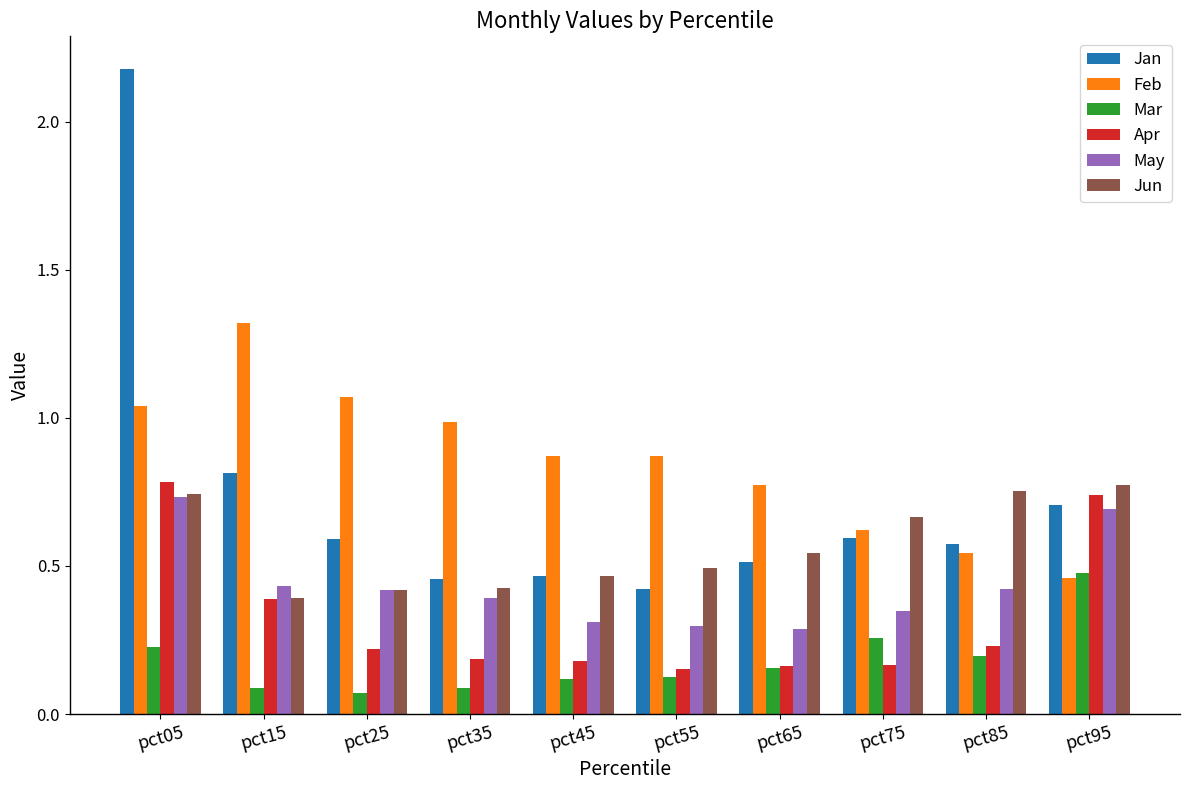

Which series has the largest range (max minus min)?

Jan